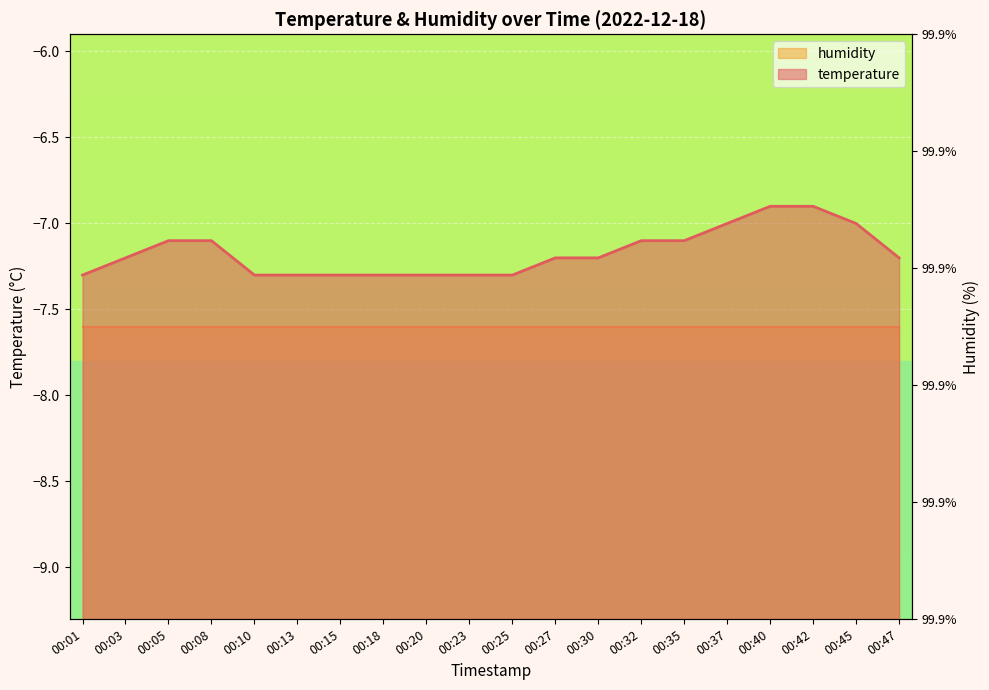

At which label does the data first exceed -7?

00:40